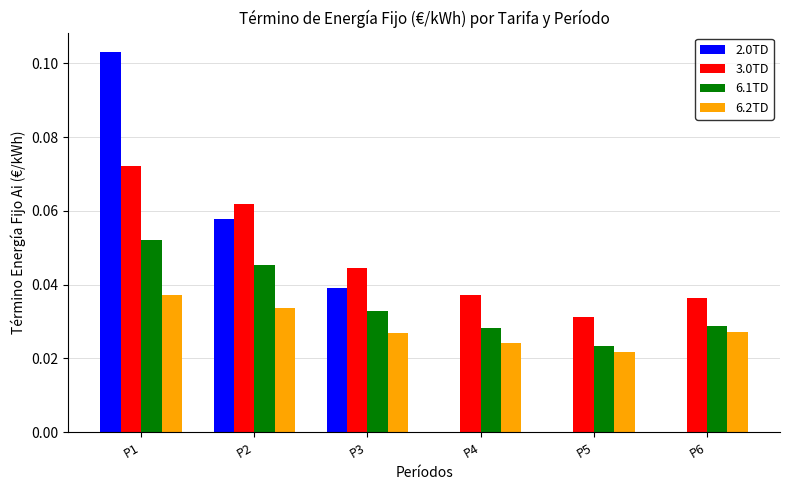

What is the spread (max minus min) of values at P1?

0.1